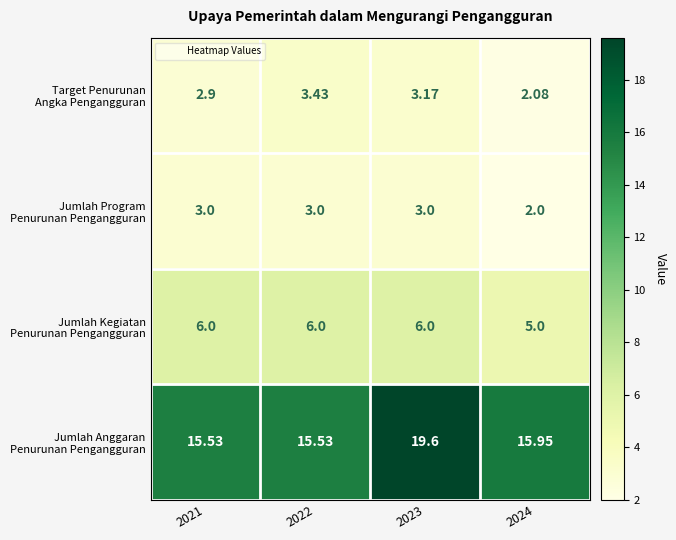

How many data points does each series have?

4